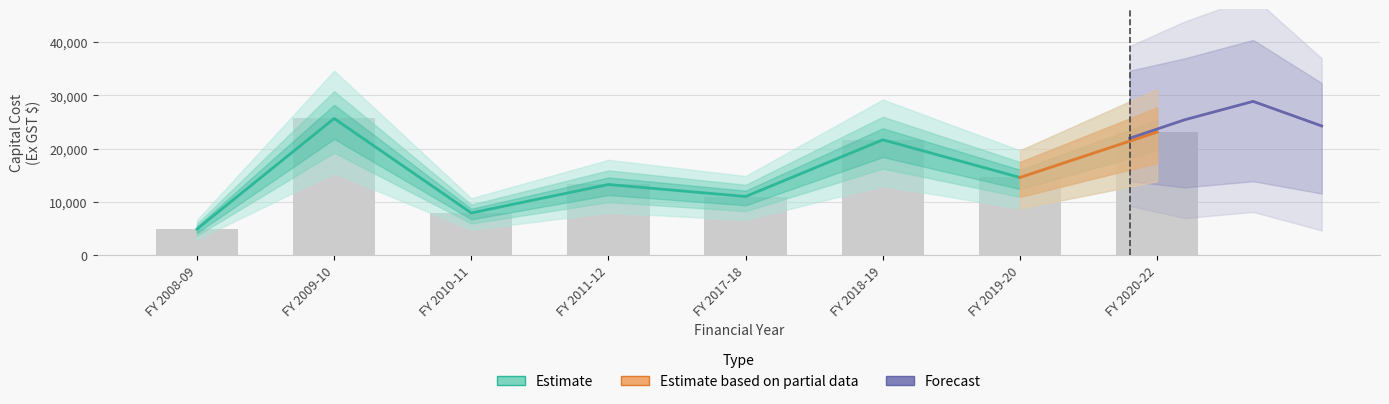

Which label corresponds to the smallest value in the chart?

FY 2008-09